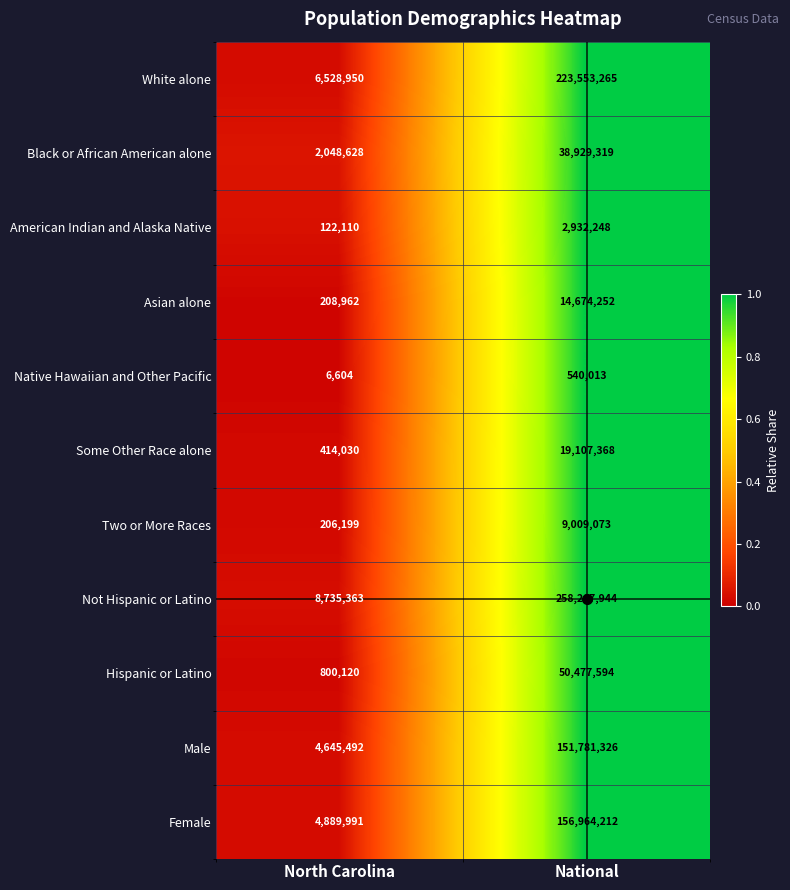

Between North Carolina and National, which series saw the biggest shift?

Not Hispanic or Latino